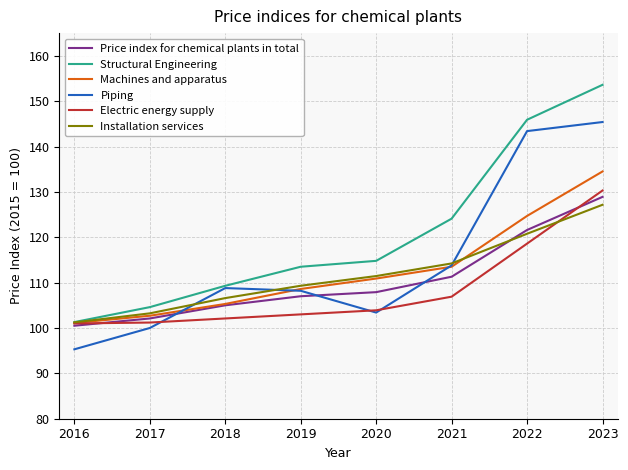

Does the chart display data point markers on the line(s)?

No